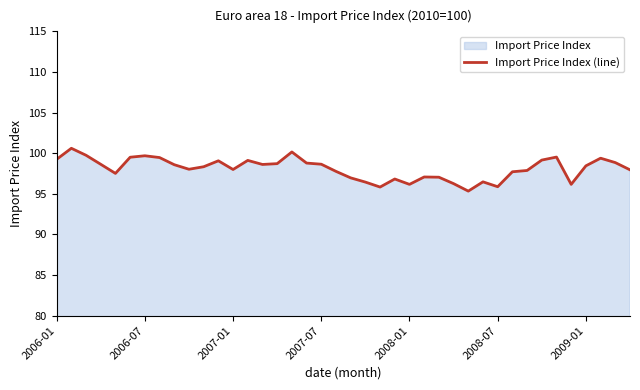

What is the maximum value shown in the chart?

100.6